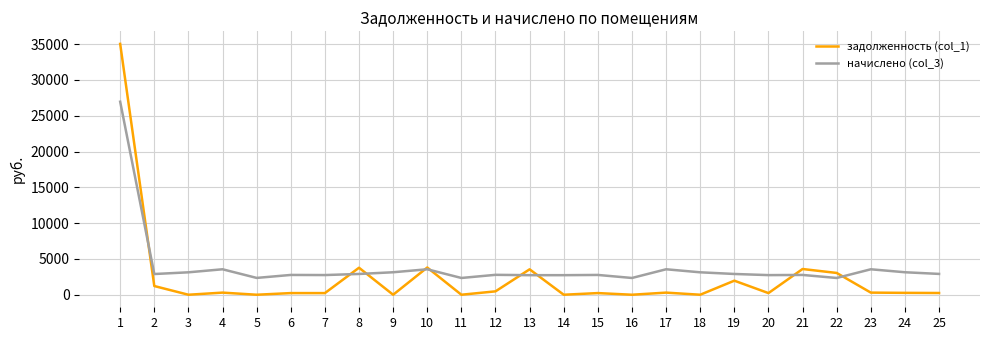

Read the задолженность (col_1) value at 22.

3043.4